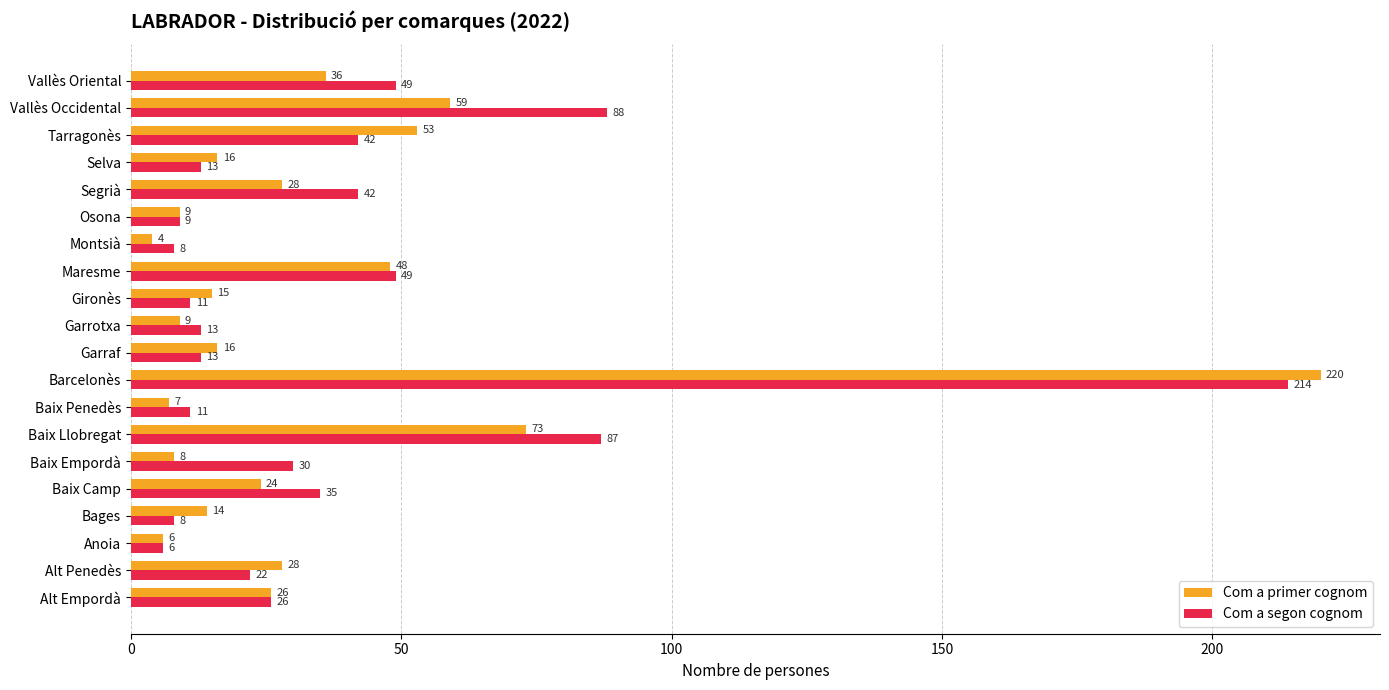

Rank the series at Gironès from highest to lowest value.

Com a primer cognom, Com a segon cognom